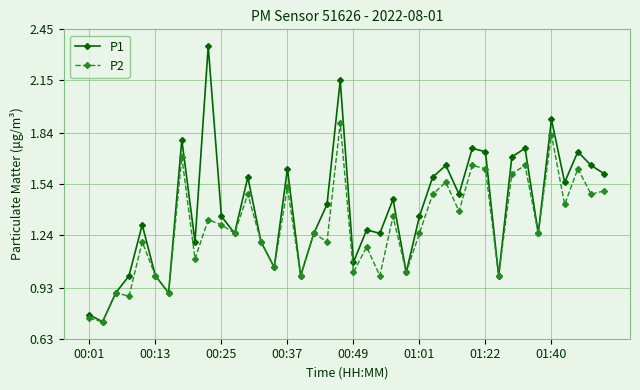

List the series in order of their peak value, lowest first.

P2, P1